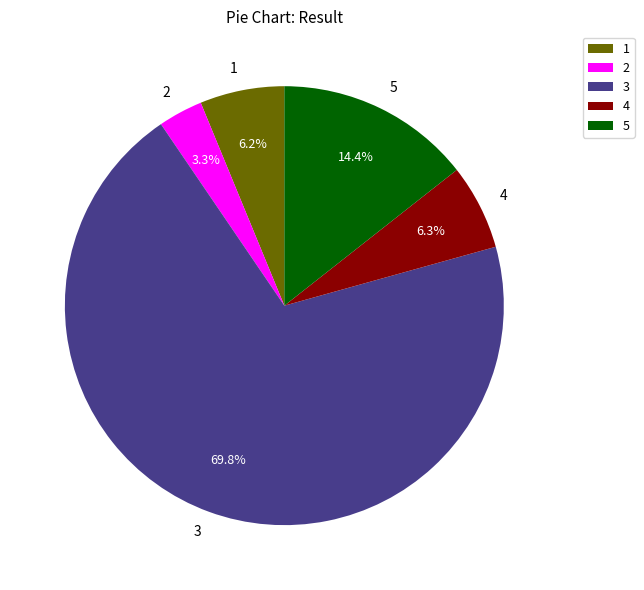

To the nearest percent, what portion does 4 represent?

6%